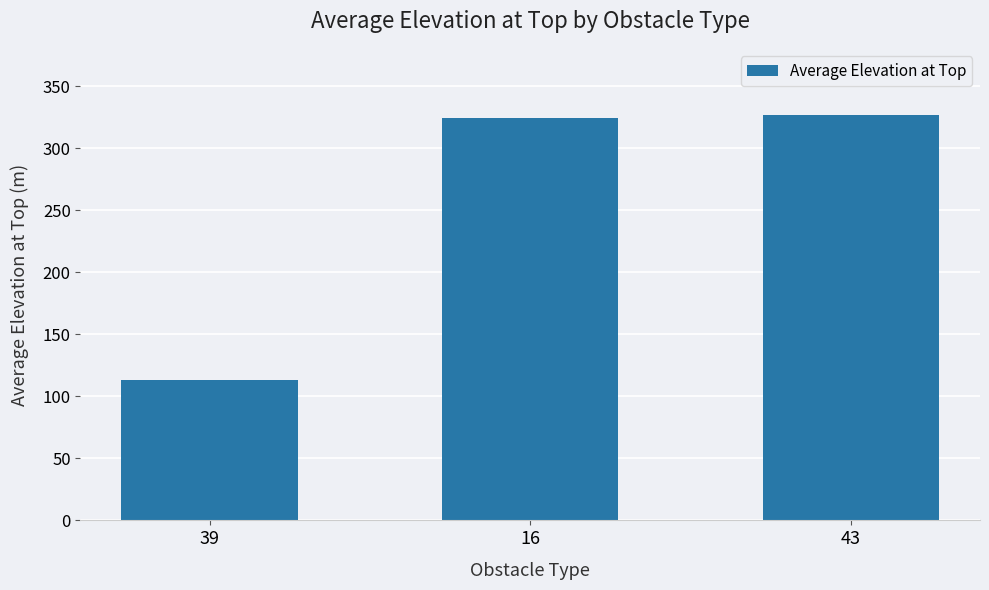

At which label is the value closest to 219?

16